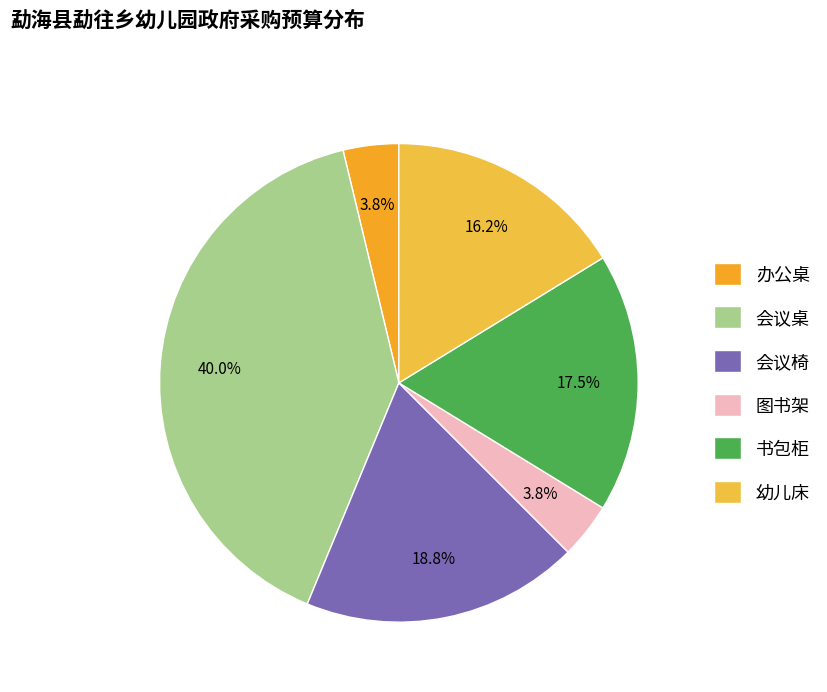

Between 会议桌 and 幼儿床, which is larger?

会议桌